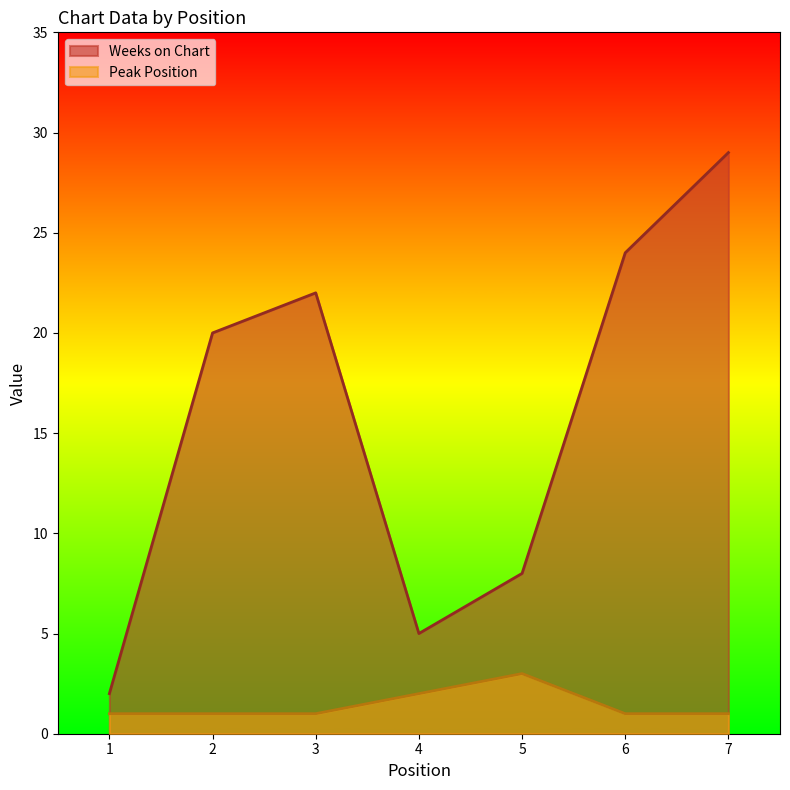

What are all the series names shown in the legend?

Weeks on Chart, Peak Position